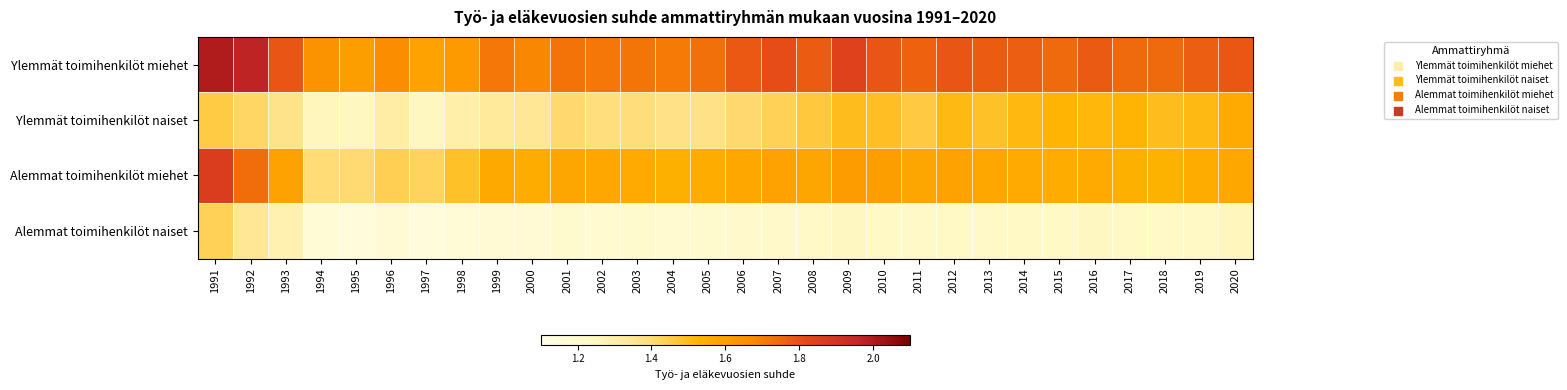

Reading left to right, list all the values displayed in this chart.

Ylemmät toimihenkilöt miehet: 1991=2.0	1992=2.0	1993=1.8	1994=1.6	1995=1.6	1996=1.7	1997=1.6	1998=1.6	1999=1.7	2000=1.7	2001=1.7	2002=1.7	2003=1.7	2004=1.7	2005=1.7	2006=1.8	2007=1.8	2008=1.8	2009=1.8	2010=1.8	2011=1.8	2012=1.8	2013=1.8	2014=1.8	2015=1.7	2016=1.8	2017=1.7	2018=1.7	2019=1.8	2020=1.8
Ylemmät toimihenkilöt naiset: 1991=1.5	1992=1.4	1993=1.4	1994=1.3	1995=1.3	1996=1.3	1997=1.3	1998=1.3	1999=1.3	2000=1.3	2001=1.4	2002=1.4	2003=1.4	2004=1.4	2005=1.4	2006=1.4	2007=1.4	2008=1.5	2009=1.5	2010=1.5	2011=1.5	2012=1.5	2013=1.5	2014=1.5	2015=1.5	2016=1.5	2017=1.5	2018=1.5	2019=1.5	2020=1.6
Alemmat toimihenkilöt miehet: 1991=1.9	1992=1.7	1993=1.6	1994=1.4	1995=1.4	1996=1.4	1997=1.4	1998=1.5	1999=1.6	2000=1.6	2001=1.6	2002=1.6	2003=1.6	2004=1.5	2005=1.6	2006=1.6	2007=1.6	2008=1.6	2009=1.6	2010=1.6	2011=1.6	2012=1.6	2013=1.6	2014=1.6	2015=1.6	2016=1.6	2017=1.5	2018=1.5	2019=1.6	2020=1.6
Alemmat toimihenkilöt naiset: 1991=1.4	1992=1.3	1993=1.3	1994=1.2	1995=1.1	1996=1.2	1997=1.1	1998=1.2	1999=1.2	2000=1.2	2001=1.2	2002=1.2	2003=1.2	2004=1.2	2005=1.2	2006=1.2	2007=1.2	2008=1.2	2009=1.2	2010=1.2	2011=1.2	2012=1.2	2013=1.2	2014=1.2	2015=1.2	2016=1.2	2017=1.2	2018=1.2	2019=1.2	2020=1.3